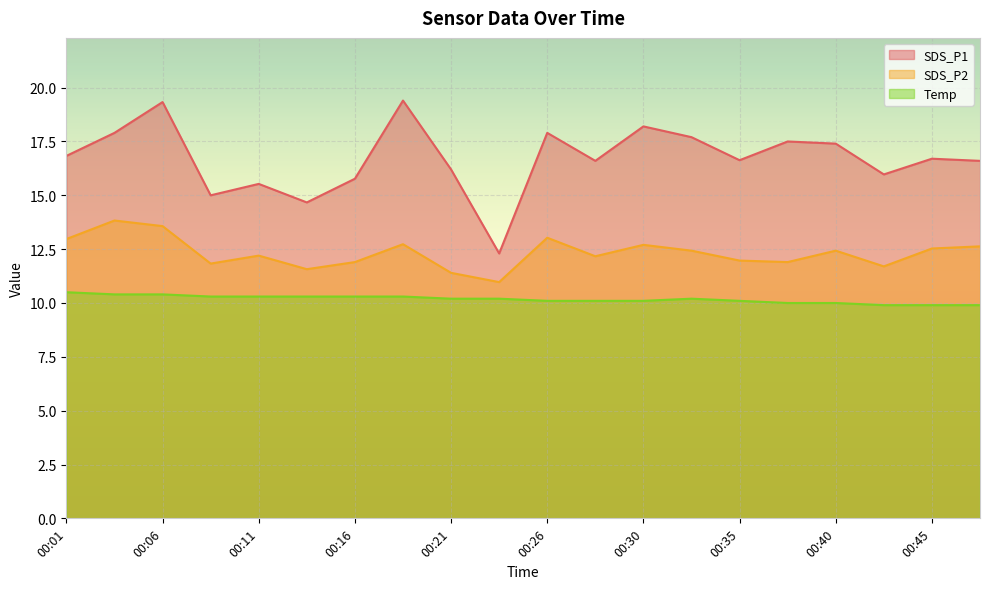

What is the maximum value shown in the chart?

19.4